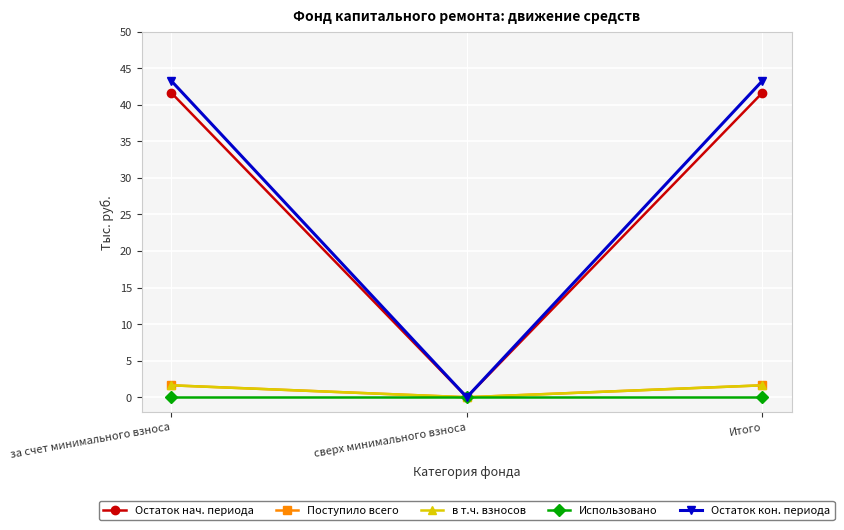

Does the chart have visible grid lines?

Yes